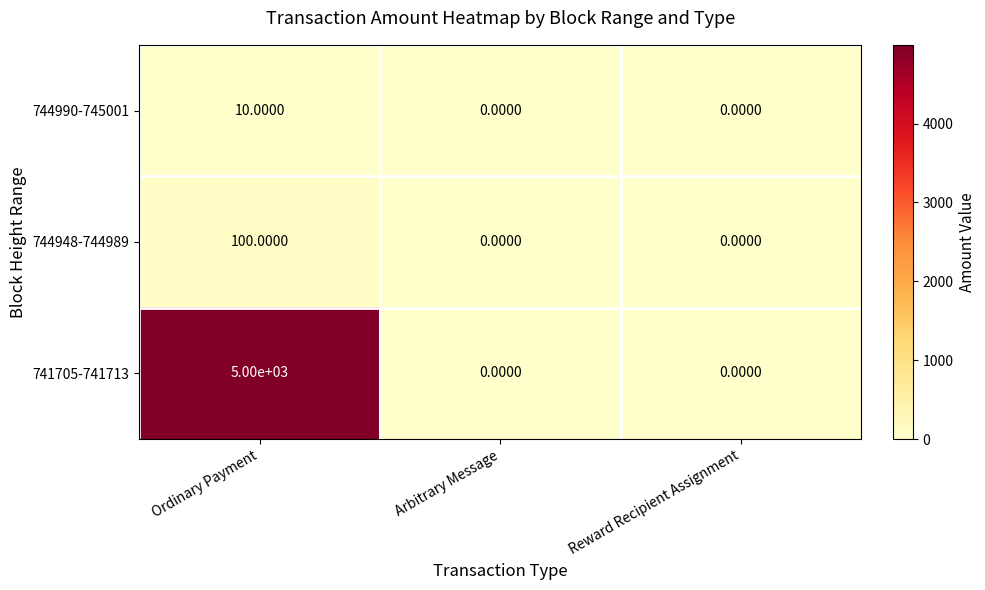

How many categories are shown in the chart?

3